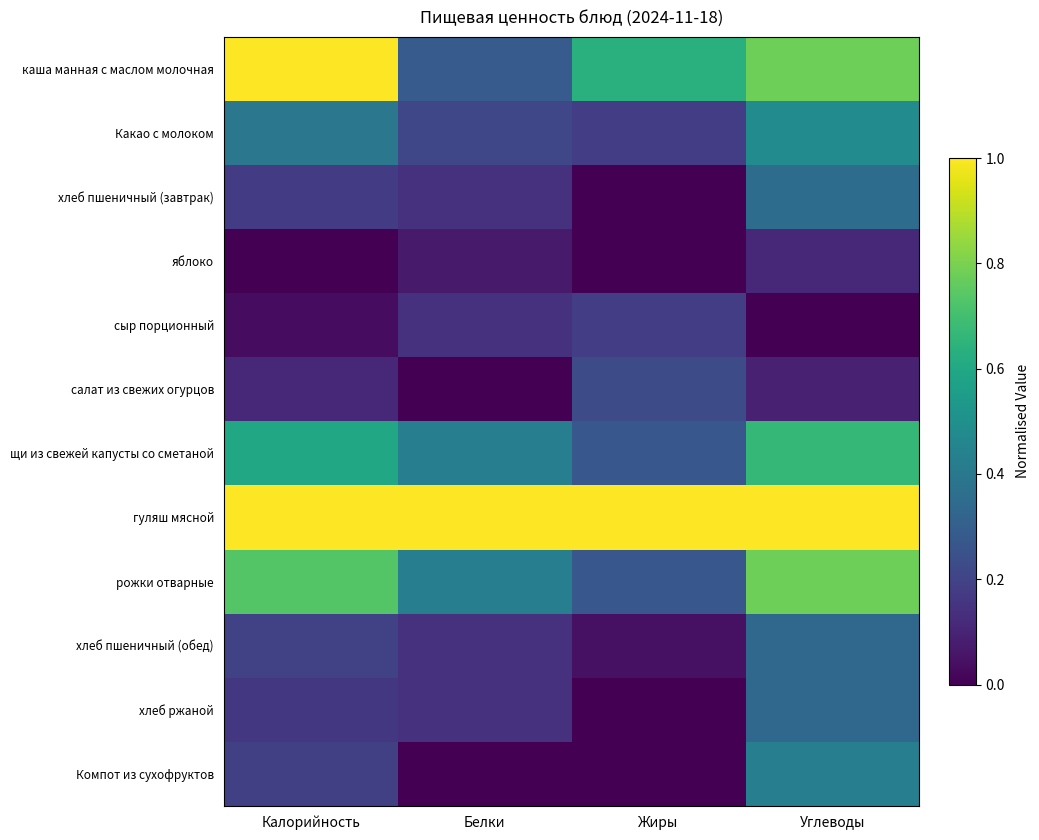

Reading left to right, what are all the values shown in this chart?

каша манная с маслом молочная: Калорийность=1.0	Белки=0.3	Жиры=0.6	Углеводы=0.8
Какао с молоком: Калорийность=0.4	Белки=0.2	Жиры=0.2	Углеводы=0.5
хлеб пшеничный (завтрак): Калорийность=0.2	Белки=0.1	Жиры=0.0	Углеводы=0.4
яблоко: Калорийность=0.0	Белки=0.1	Жиры=0.0	Углеводы=0.1
сыр порционный: Калорийность=0.0	Белки=0.1	Жиры=0.2	Углеводы=0.0
салат из свежих огурцов: Калорийность=0.1	Белки=0.0	Жиры=0.2	Углеводы=0.1
щи из свежей капусты со сметаной: Калорийность=0.6	Белки=0.4	Жиры=0.3	Углеводы=0.7
гуляш мясной: Калорийность=1.0	Белки=1.0	Жиры=1.0	Углеводы=1.0
рожки отварные: Калорийность=0.7	Белки=0.4	Жиры=0.3	Углеводы=0.8
хлеб пшеничный (обед): Калорийность=0.2	Белки=0.1	Жиры=0.0	Углеводы=0.3
хлеб ржаной: Калорийность=0.2	Белки=0.1	Жиры=0.0	Углеводы=0.3
Компот из сухофруктов: Калорийность=0.2	Белки=0.0	Жиры=0.0	Углеводы=0.4